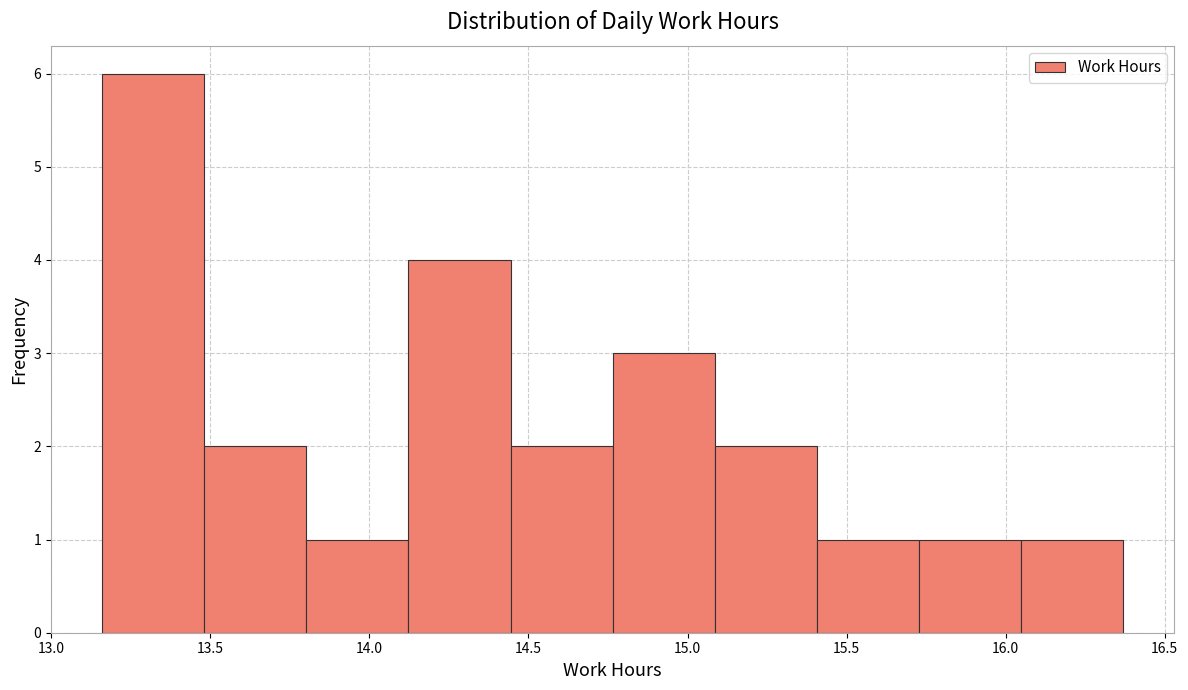

Which range on the x-axis has the tallest bar?

13.15 to 13.50